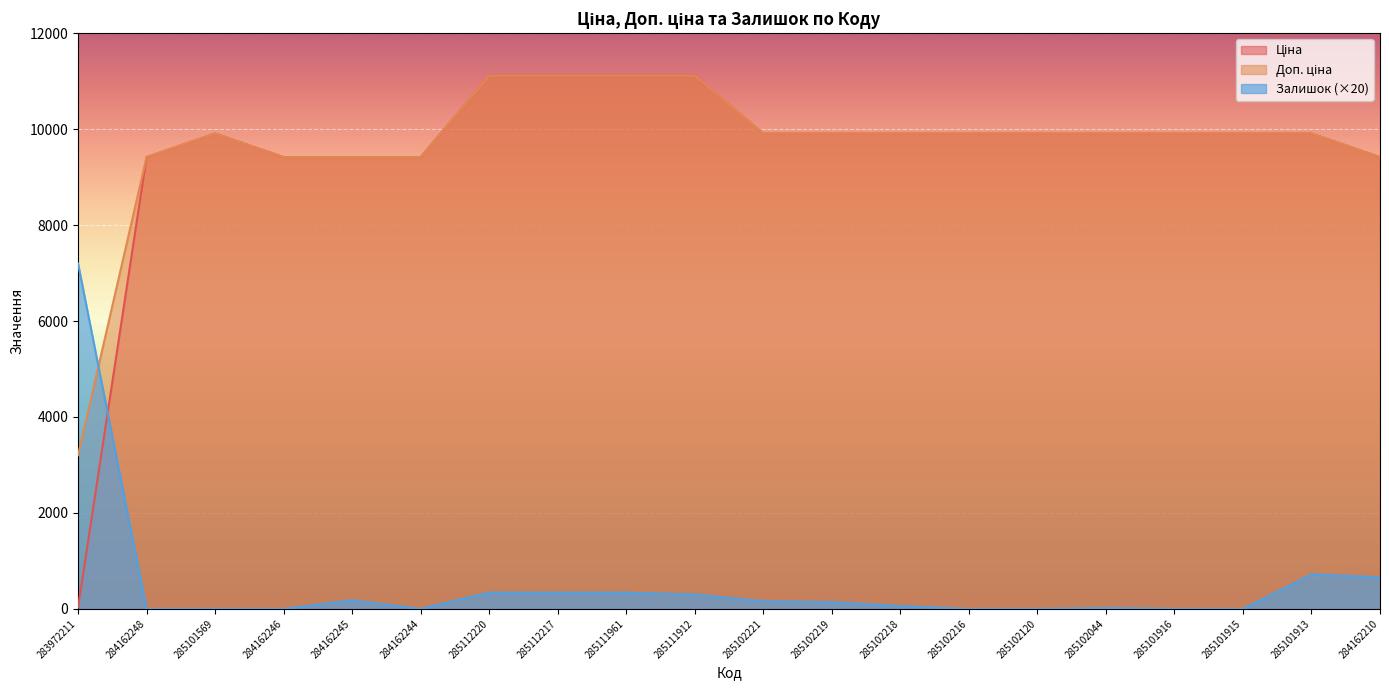

True or false: Ціна has a value of 14324.0 at 285102044.

False